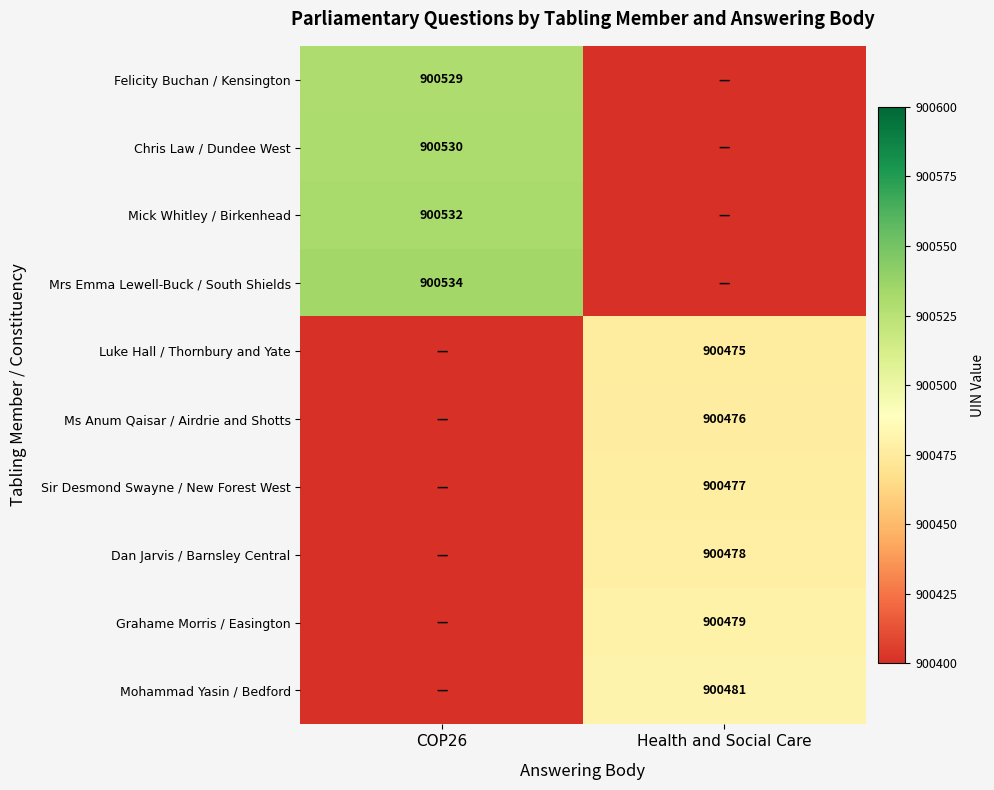

The Mick Whitley / Birkenhead series shows 900532 at COP26. True or false?

True